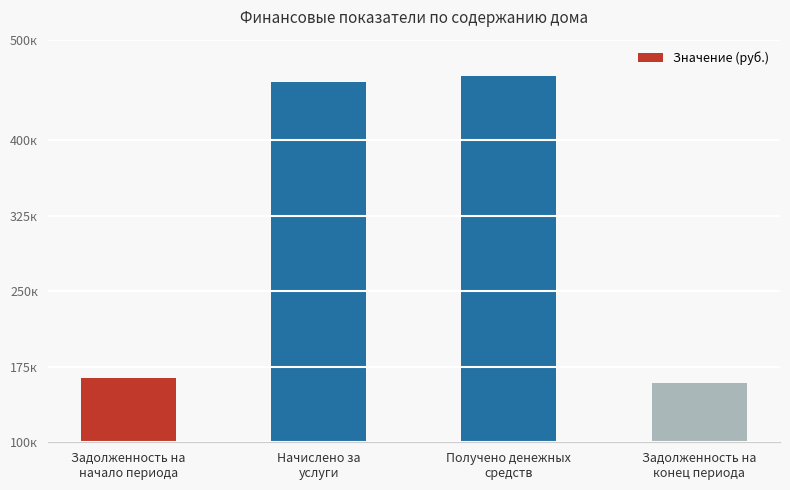

Rank the categories by value from highest to lowest.

Получено денежных
средств, Начислено за
услуги, Задолженность на
начало периода, Задолженность на
конец периода